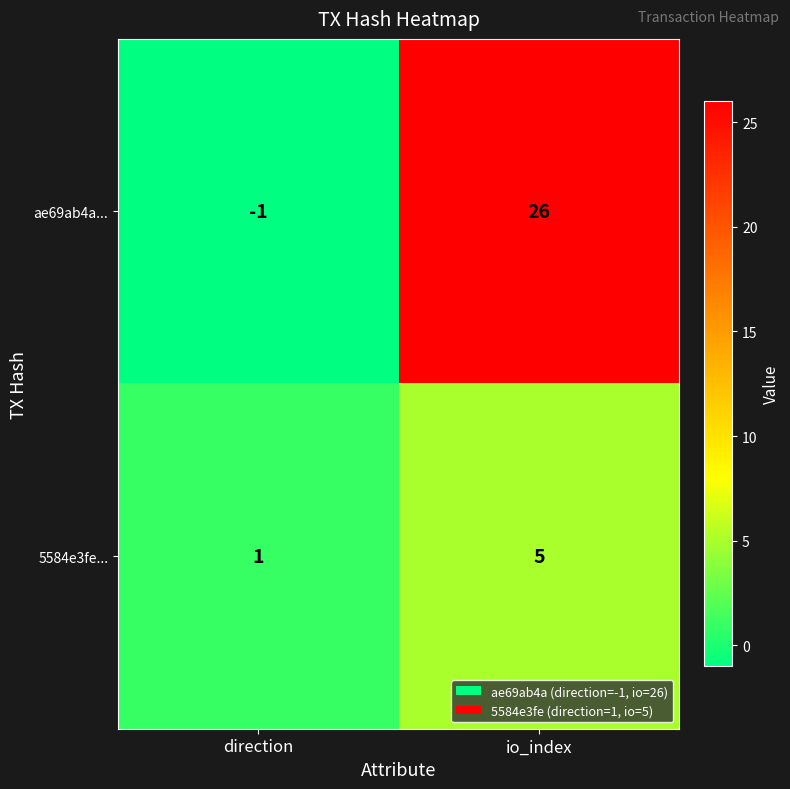

Reading right to left, list all the values displayed in this chart.

ae69ab4a...: io_index=26	direction=-1
5584e3fe...: io_index=5	direction=1